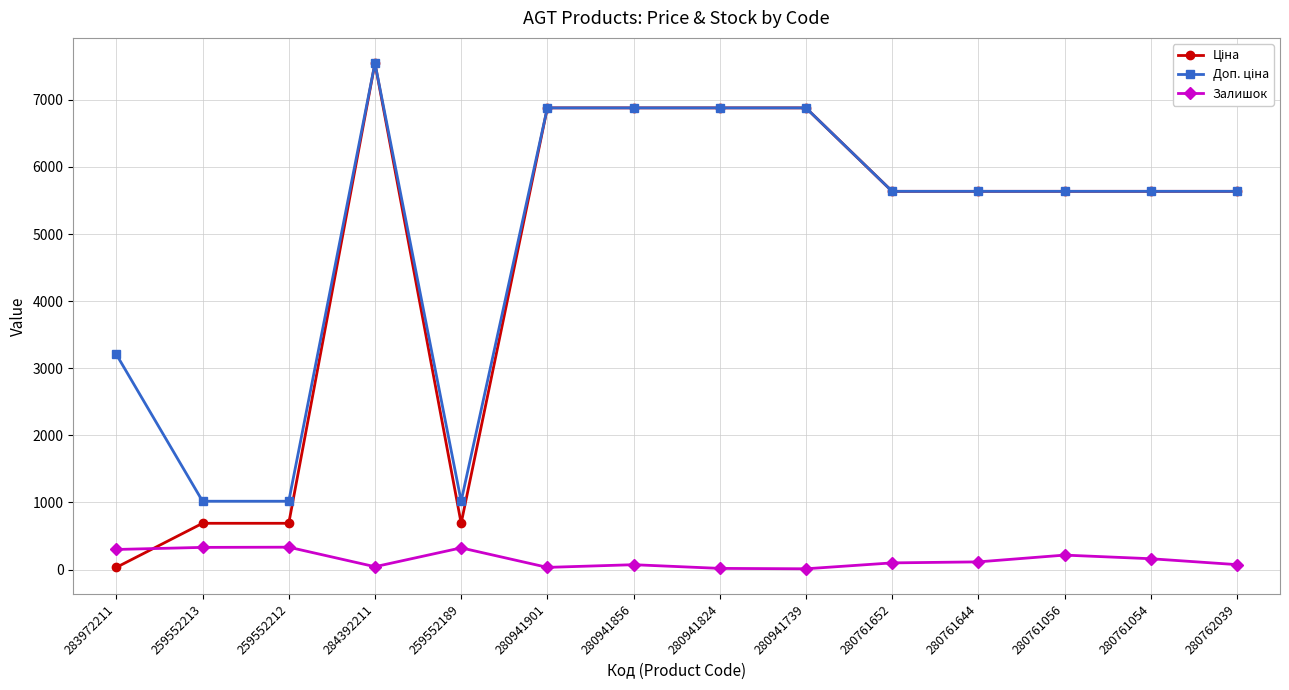

How many data points does each series have?

14